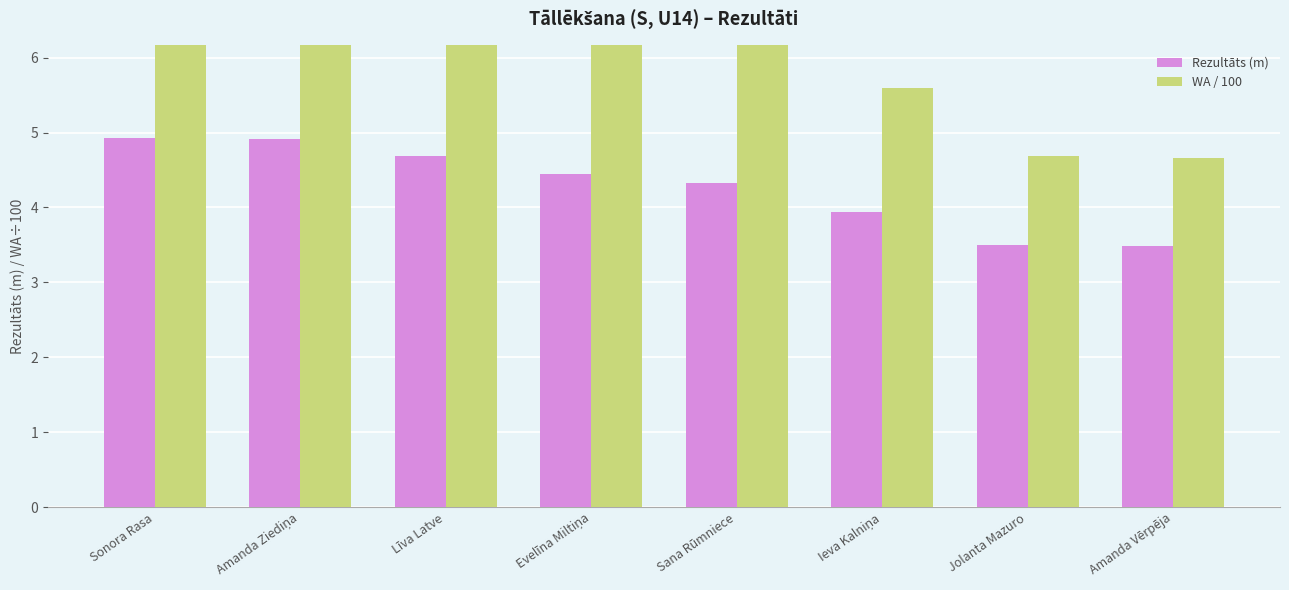

Where is Rezultāts (m) nearest to the value 4?

Ieva Kalniņa